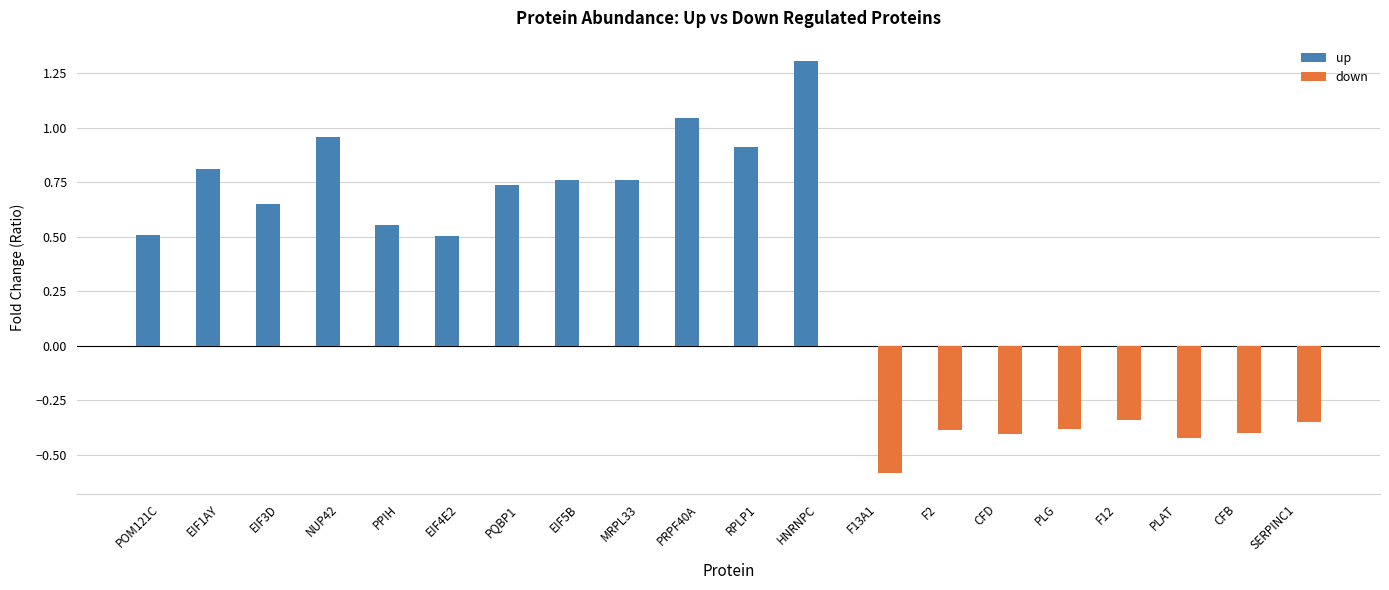

Which series changed the most between EIF4E2 and F2?

up